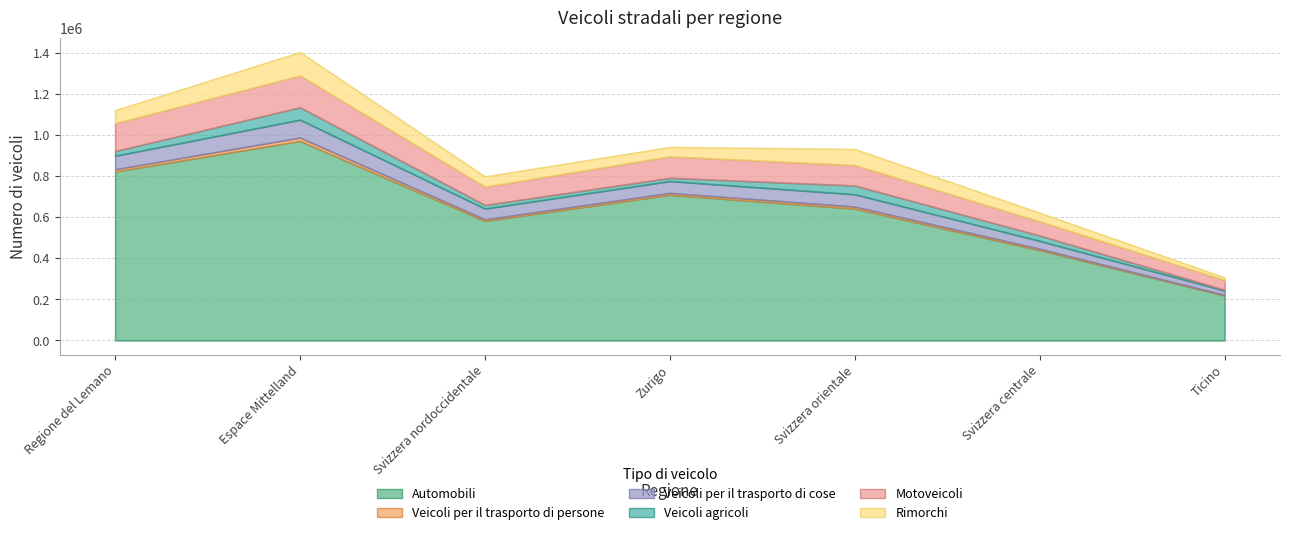

What is the sum of the Motoveicoli values at Svizzera nordoccidentale and Espace Mittelland?

243859